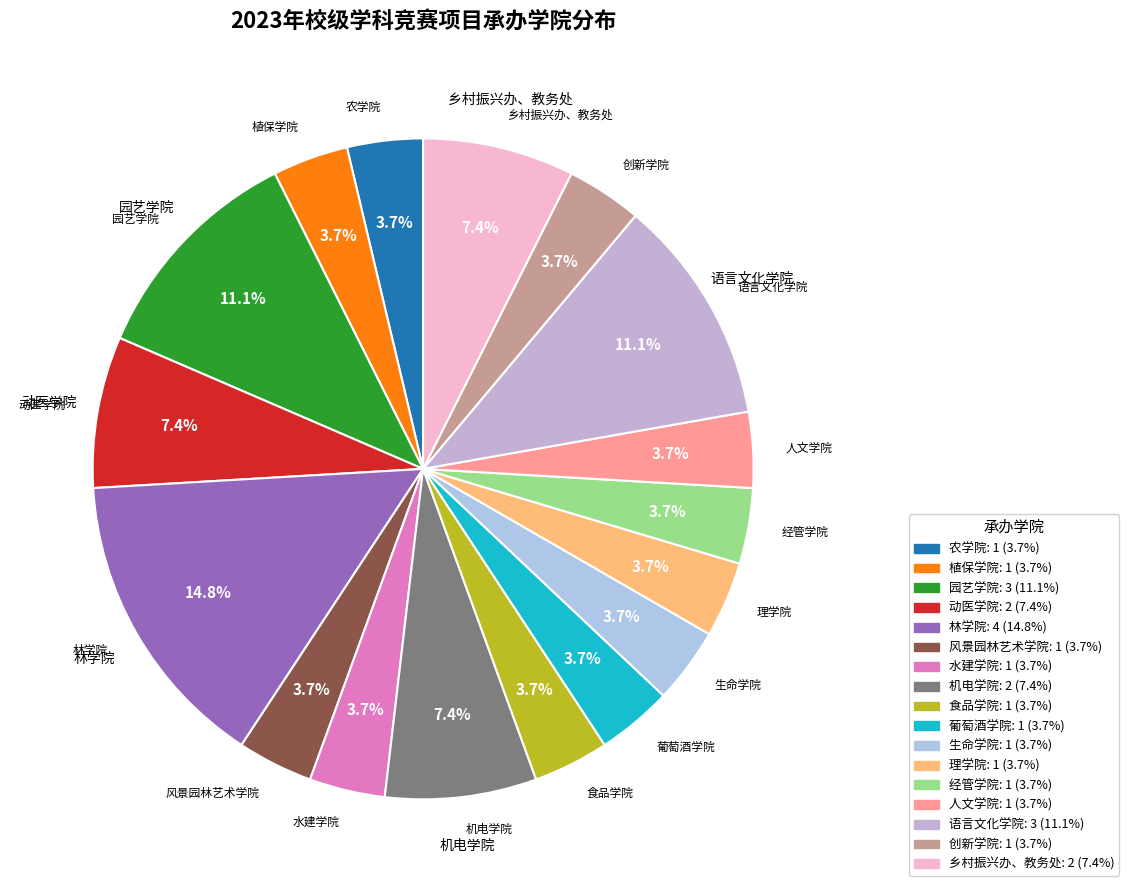

Which category has the biggest portion of the pie?

林学院